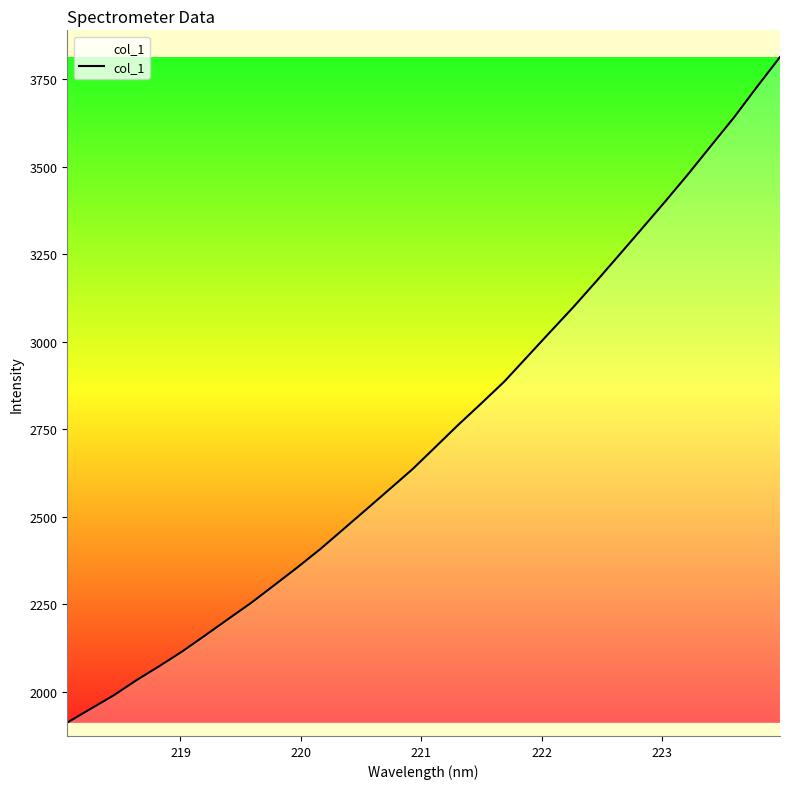

Is this an area chart (filled region under the line)?

No